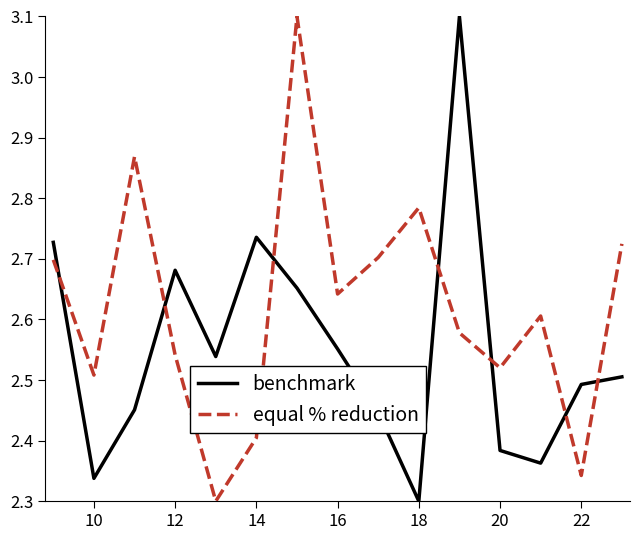

What is the difference between the maximum and minimum values in the benchmark series?

0.8